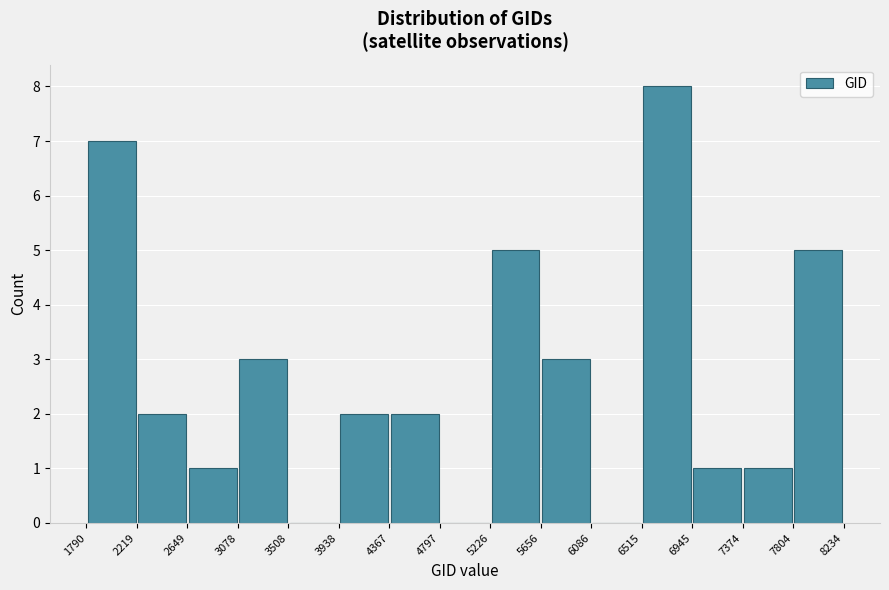

Reading left to right, list every bar in this chart as the range it spans on the x-axis followed by its height. The values are not printed on the chart, so give them approximately, as read against the axis.

1790 to 2219: 7
2219 to 2649: 2
2649 to 3078: 1
3078 to 3508: 3
3508 to 3938: 0
3938 to 4367: 2
4367 to 4797: 2
4797 to 5226: 0
5226 to 5656: 5
5656 to 6086: 3
6086 to 6515: 0
6515 to 6945: 8
6945 to 7374: 1
7374 to 7804: 1
7804 to 8234: 5